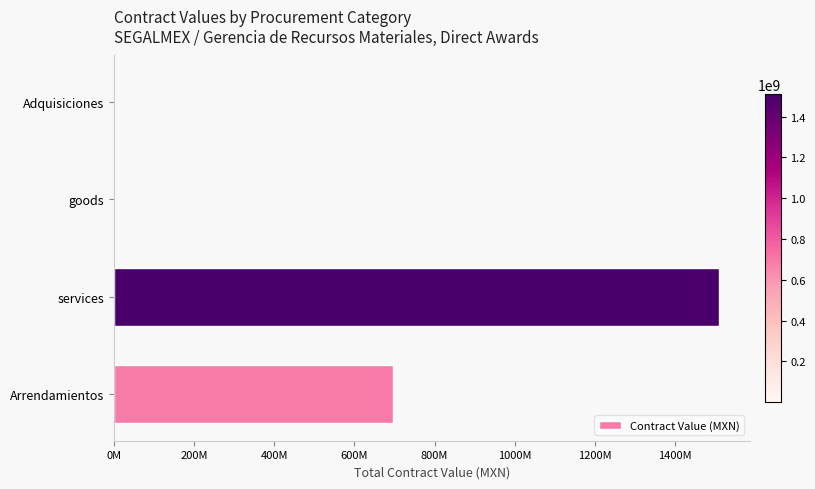

How many series are shown in this chart?

1